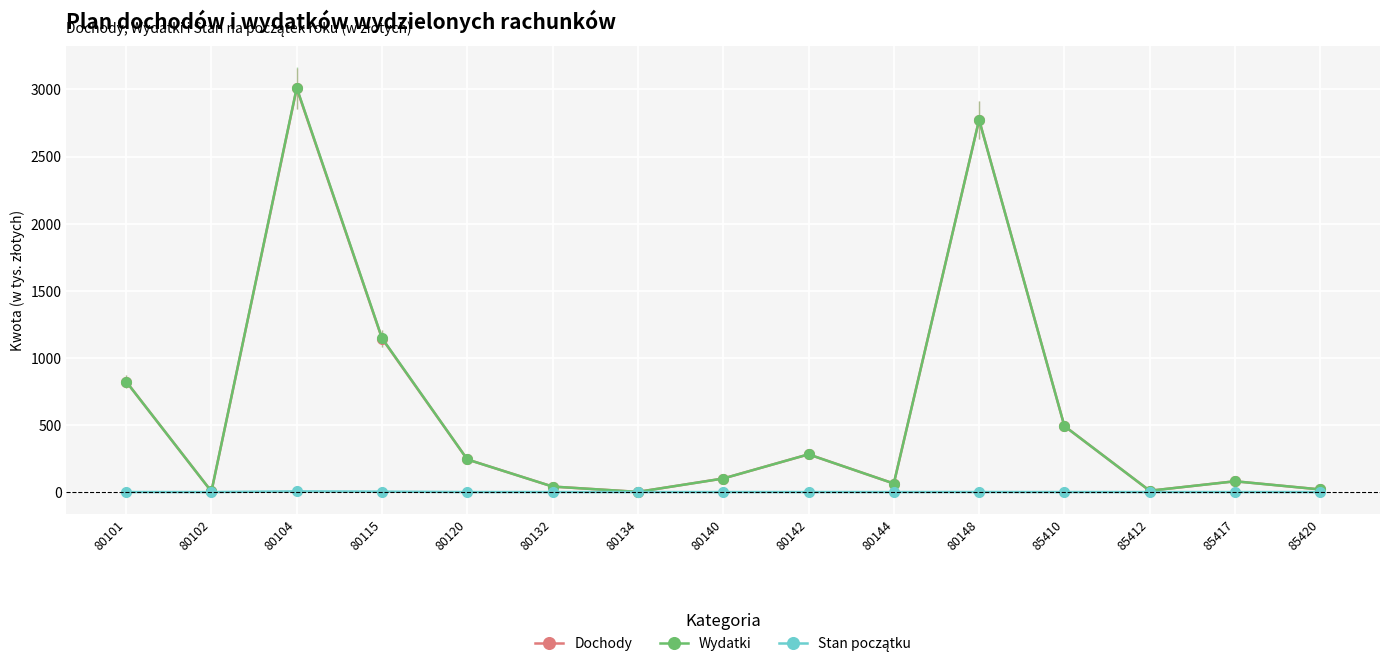

Where is Dochody nearest to the value 1504?

80115